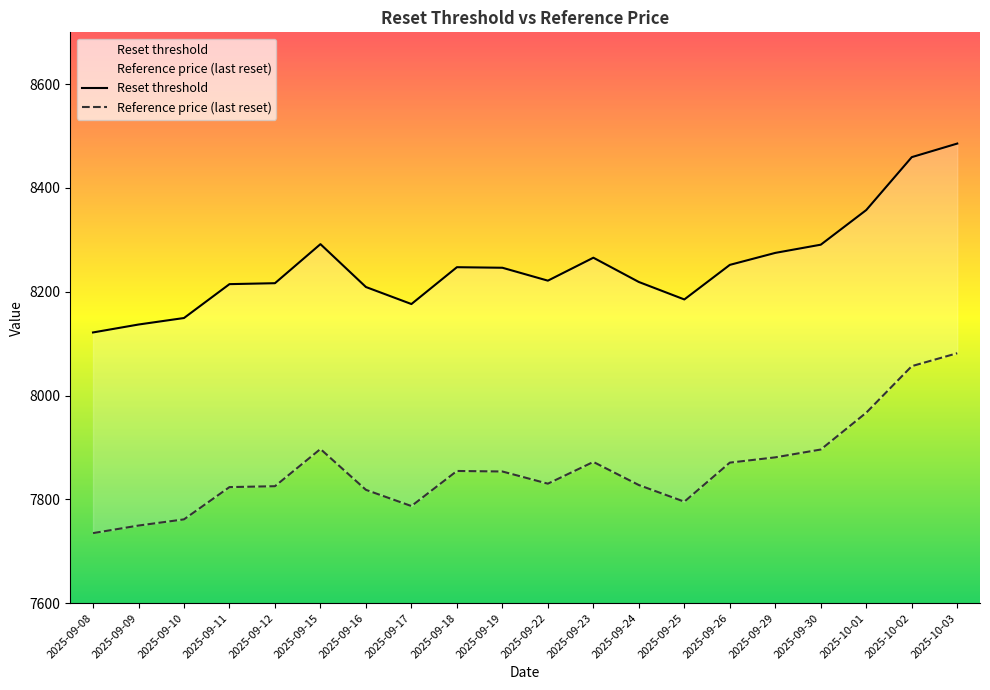

At which label does Reset threshold reach its minimum?

2025-09-08